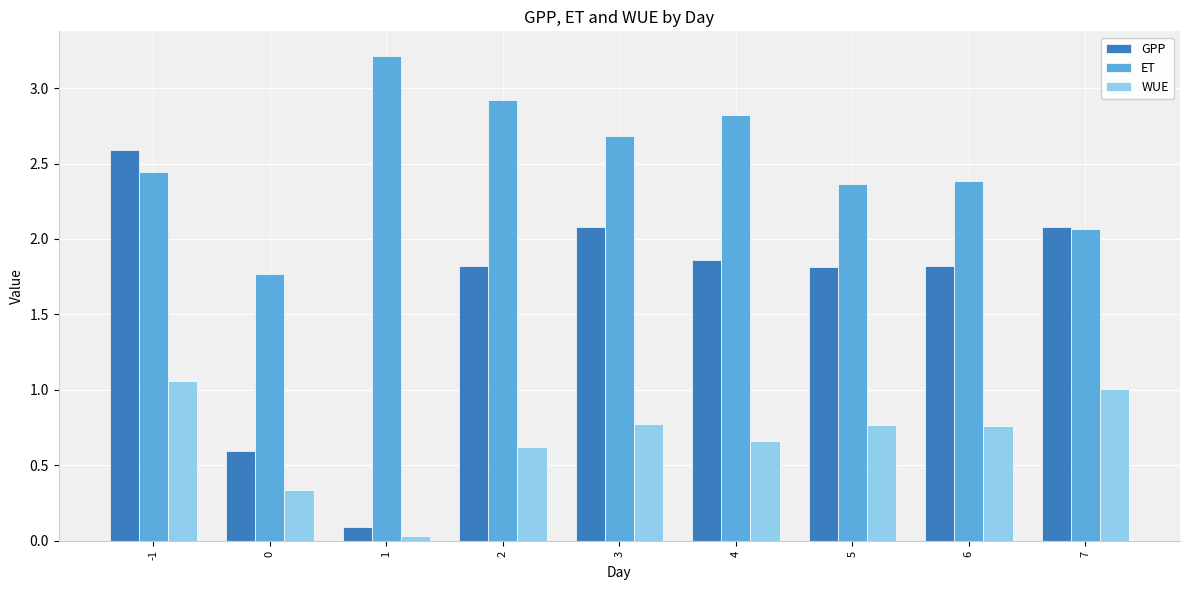

How many groups of bars are there?

9